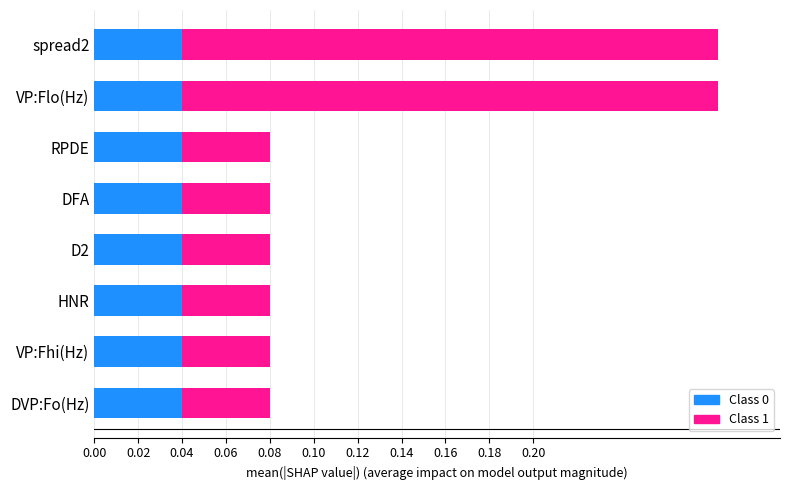

What is the total value across all series at VP:Flo(Hz)?

0.3